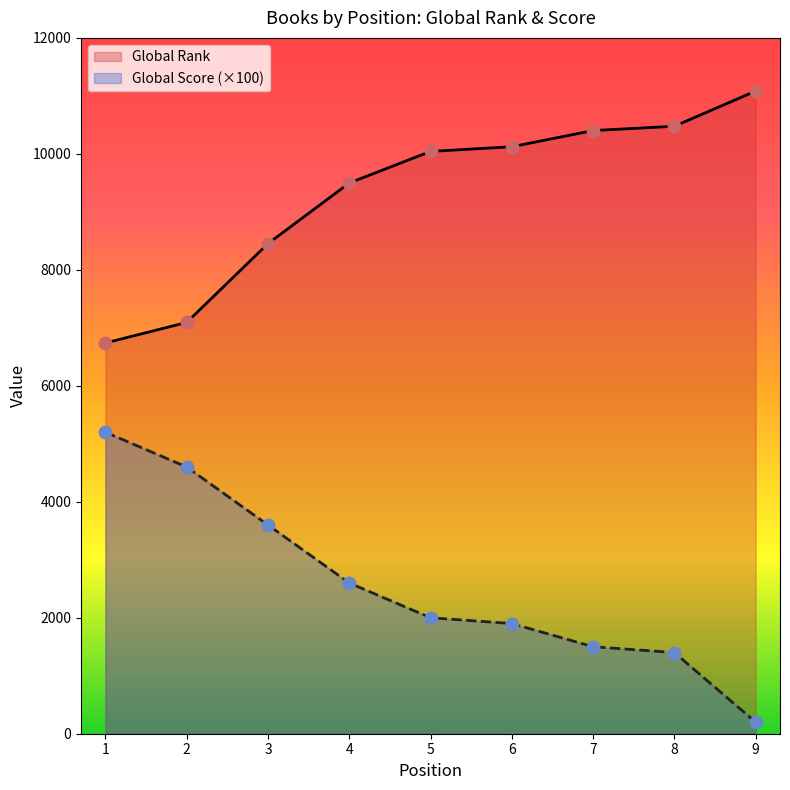

At how many categories does at least one series exceed 7553?

7